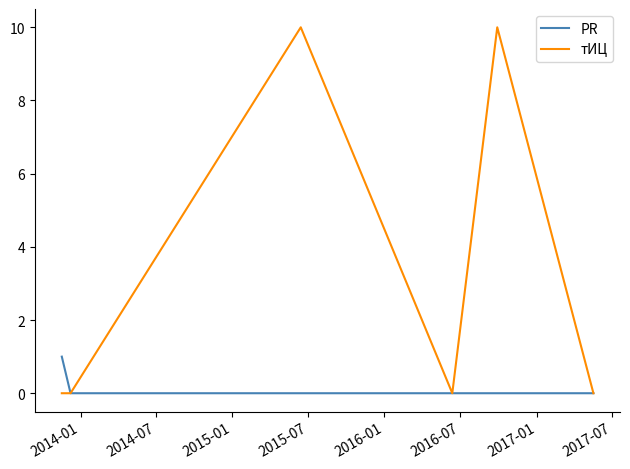

Which series has the largest total across all categories?

тИЦ